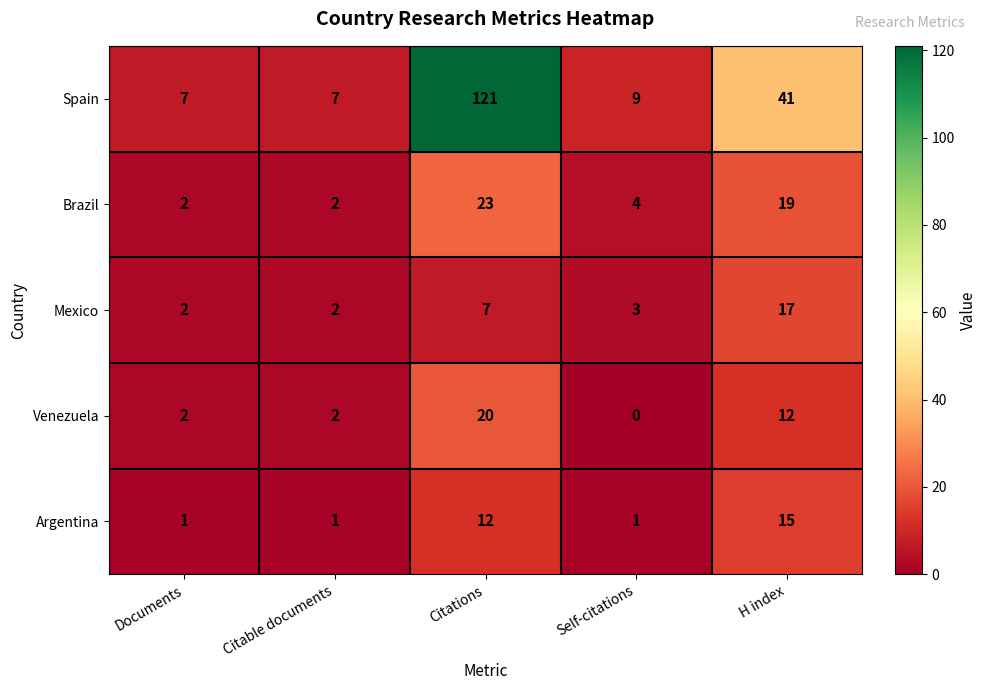

Rank the series by their maximum value, from highest to lowest.

Spain, Brazil, Venezuela, Mexico, Argentina